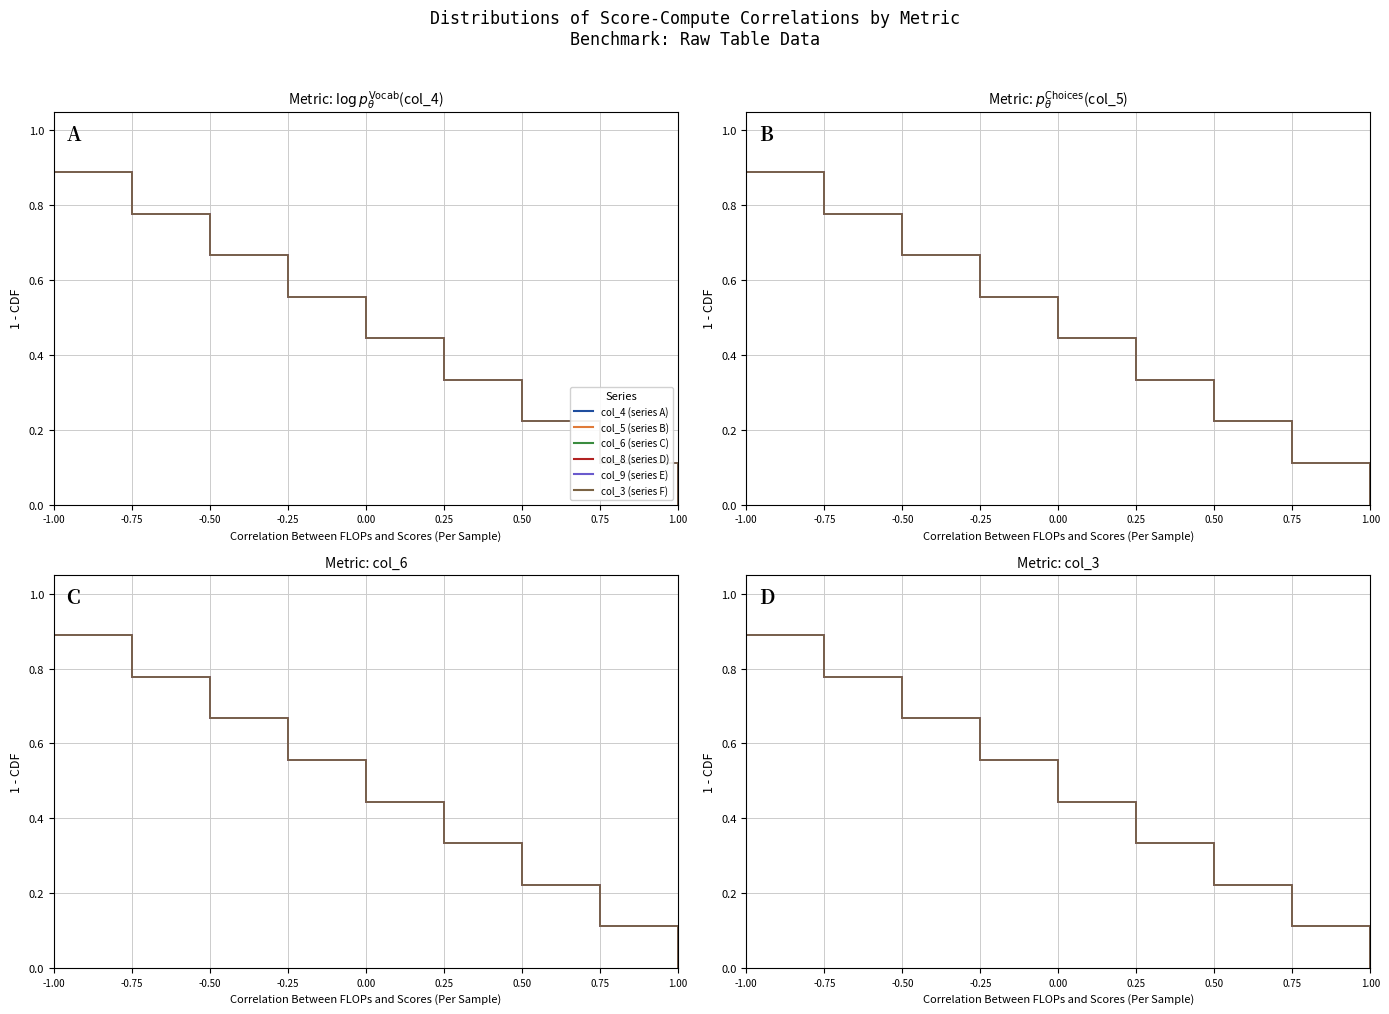

The value of col_3 at -1.00 is 0.4. True or false?

False